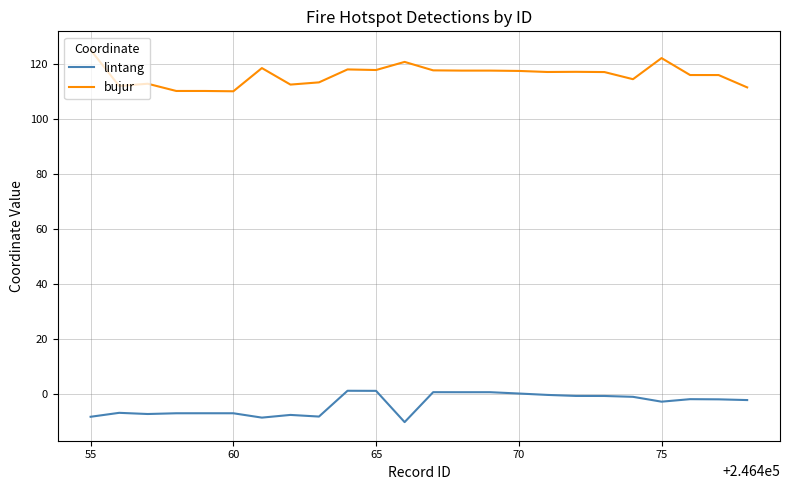

What is the greatest value displayed?

125.0